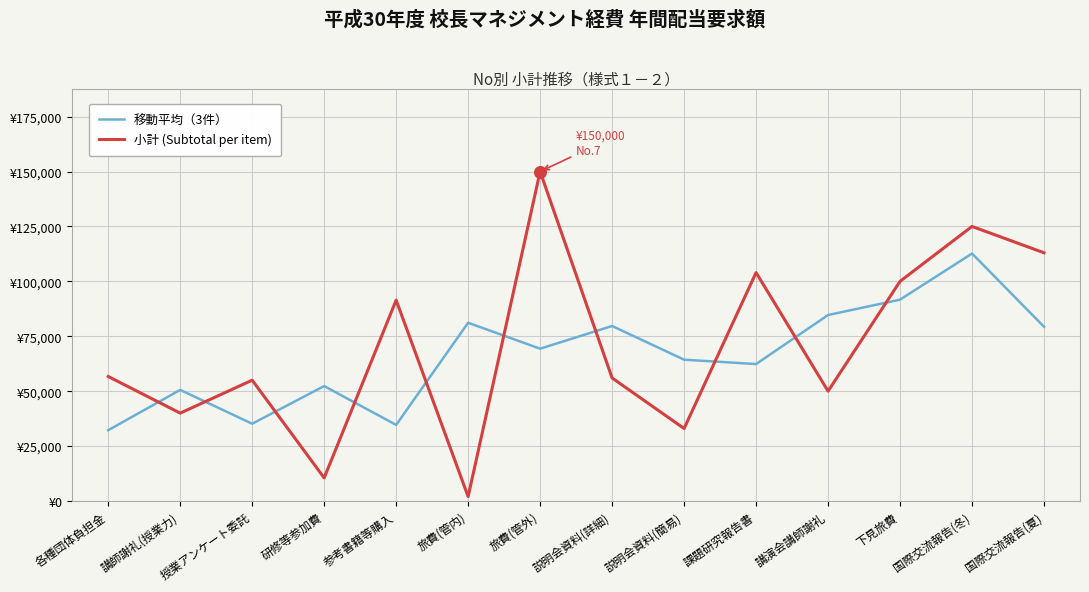

At which category is the sum across all series the highest?

国際交流報告(冬)